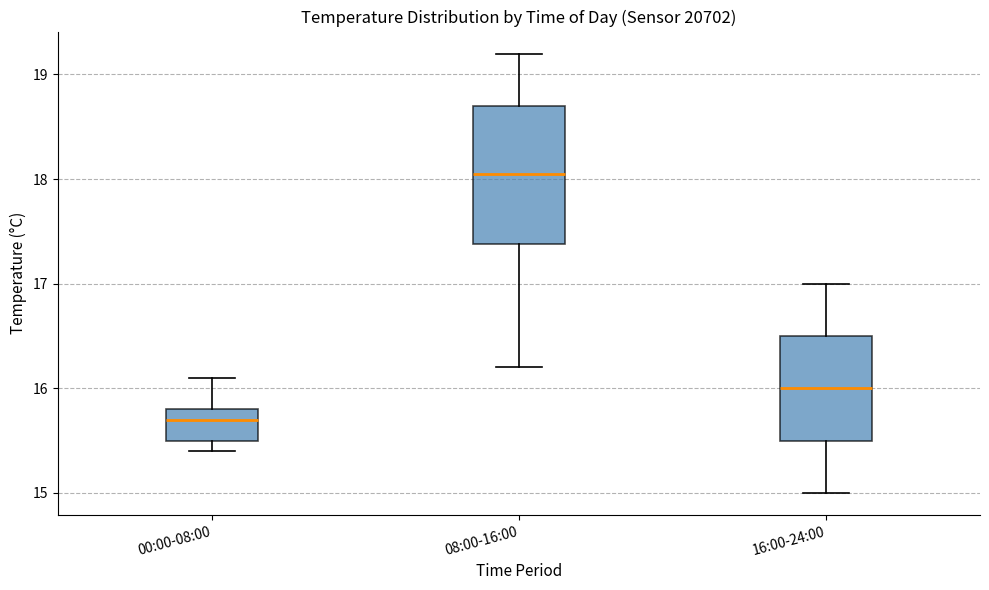

Which box has the highest median line?

08:00-16:00